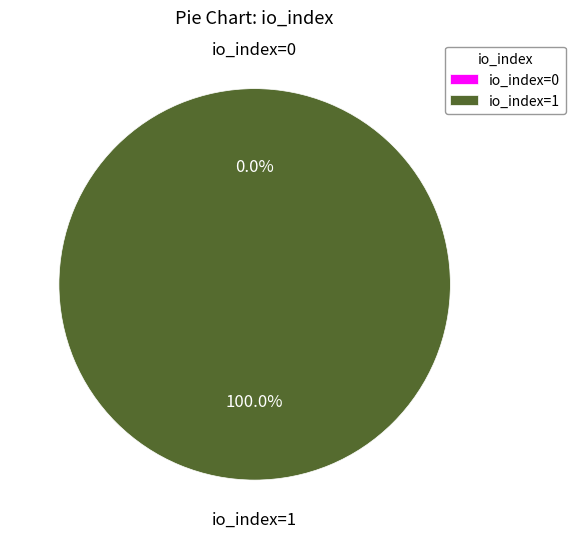

How many slices are in this pie chart?

2